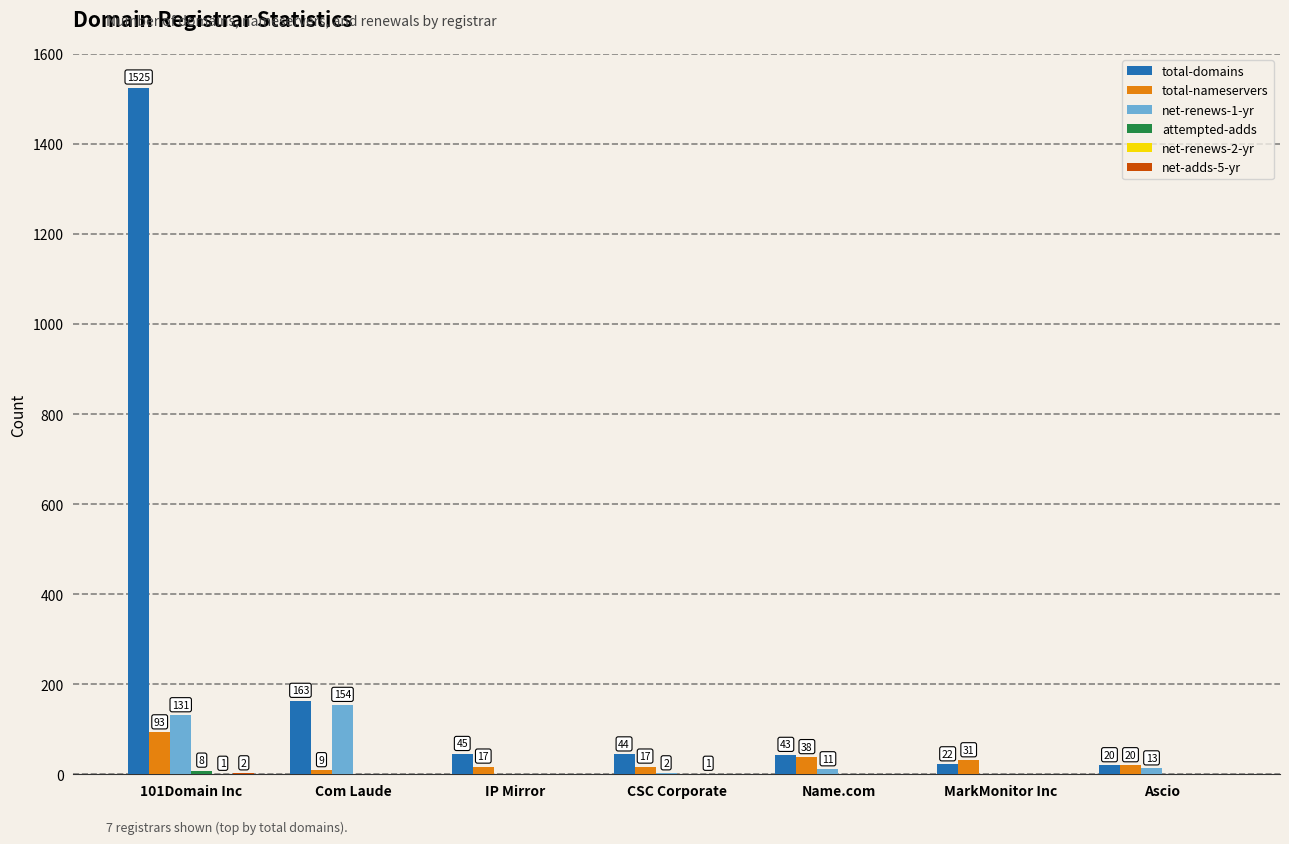

At which label is total-domains closest to 772?

Com Laude